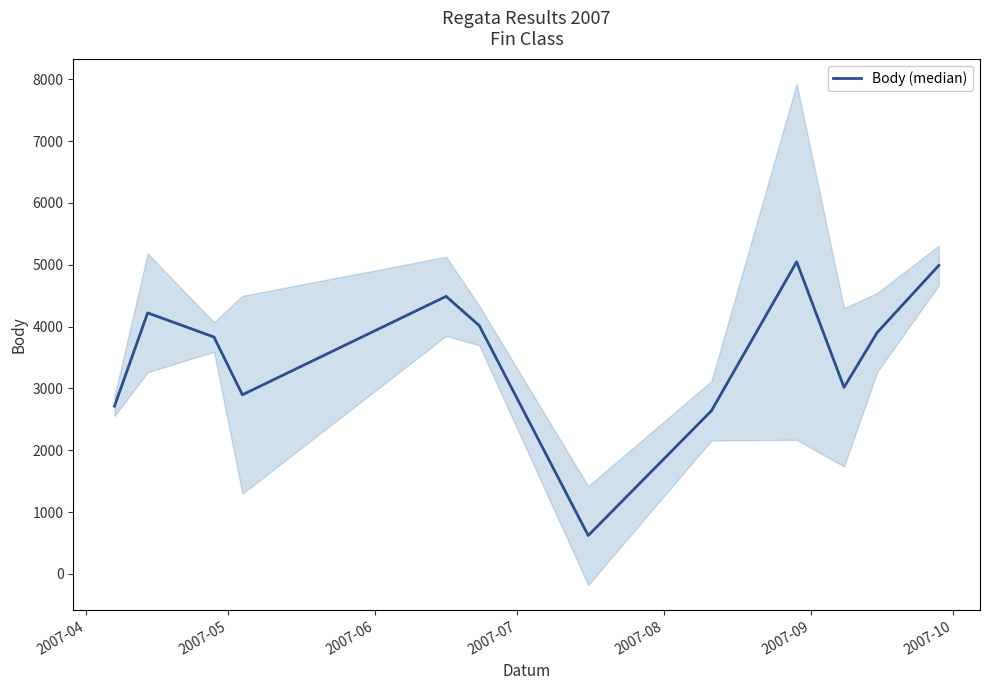

How many data points does each series have?

12